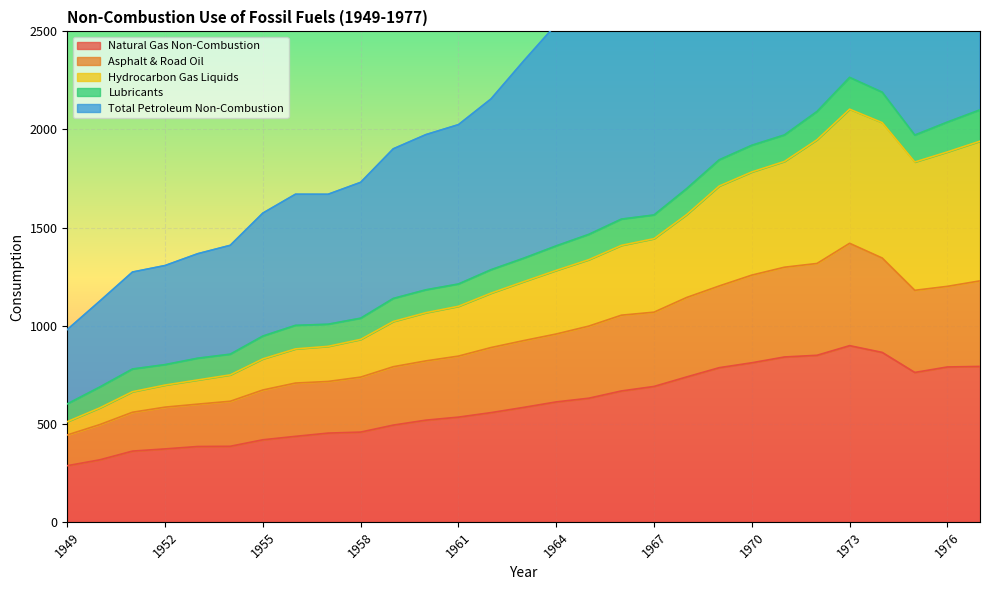

List the labels in order of Total Petroleum Non-Combustion value, largest first.

1973, 1974, 1977, 1972, 1976, 1971, 1975, 1970, 1969, 1968, 1967, 1966, 1965, 1964, 1963, 1962, 1961, 1960, 1959, 1958, 1957, 1956, 1955, 1954, 1953, 1952, 1951, 1950, 1949